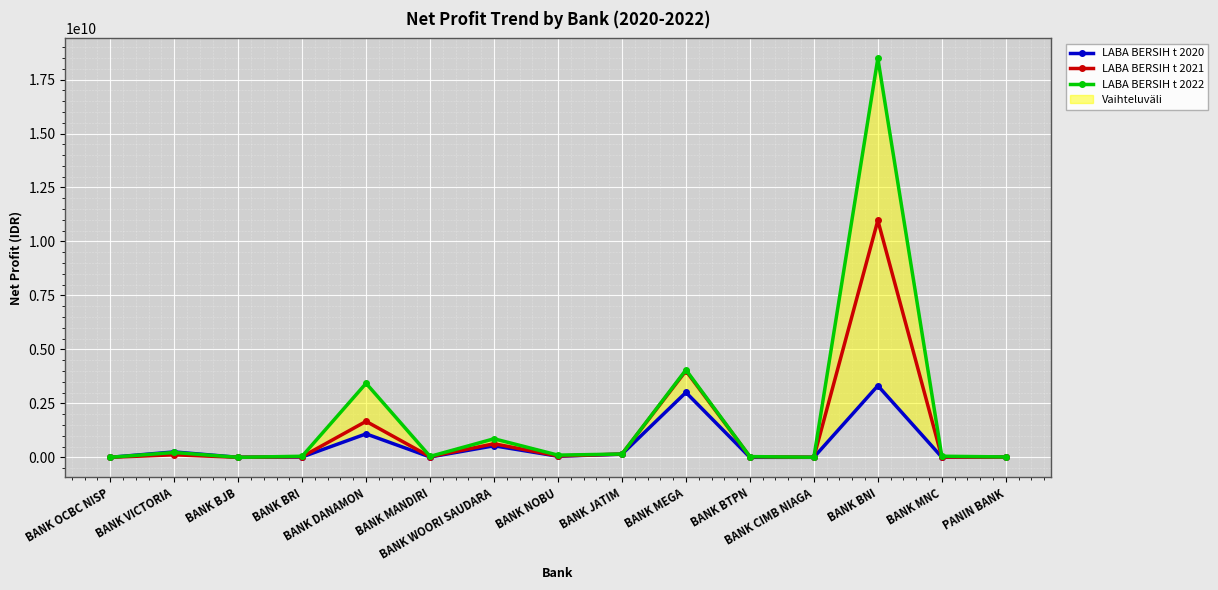

At how many categories does at least one series exceed 1403768746?

3